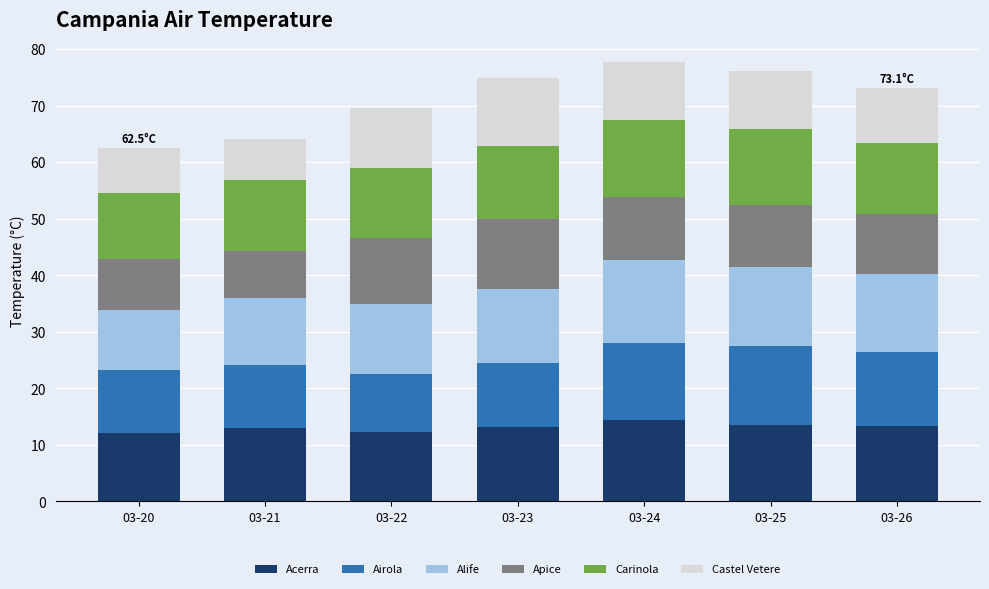

How many distinct data groups are displayed?

6